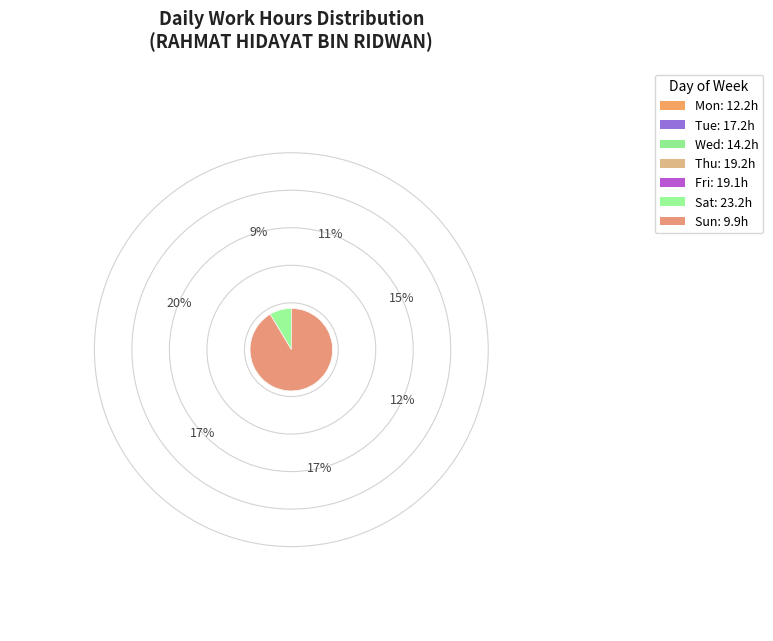

The Sun slice represents 22% of the pie. True or false?

False